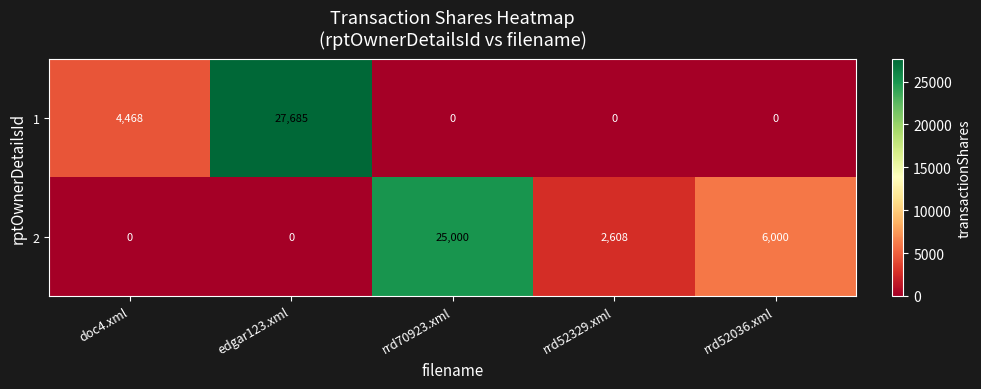

What is the sum of all 1 values?

32153